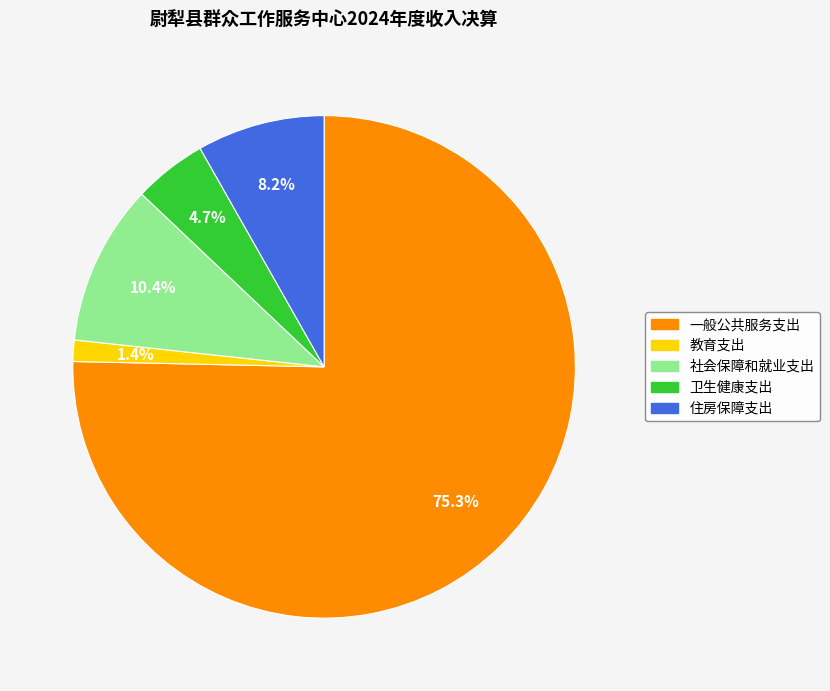

What percentage is NOT represented by 一般公共服务支出?

24.7%